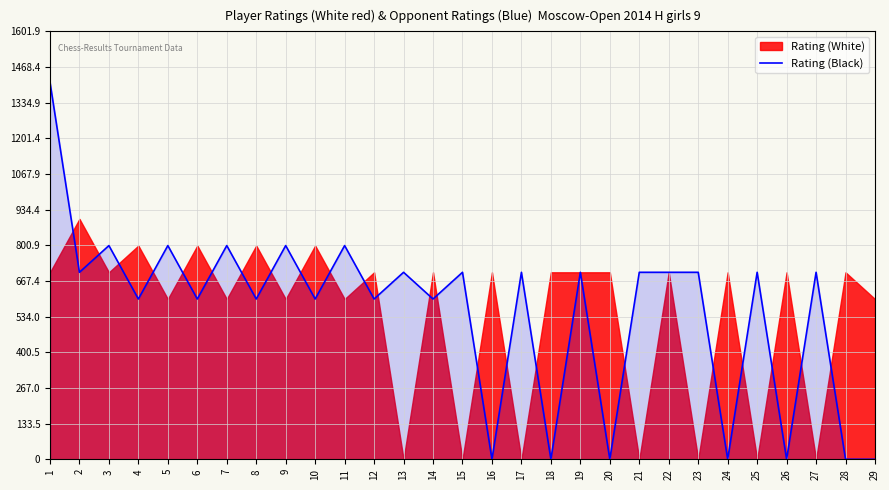

True or false: there are more than 1 points higher than both neighbors.

True